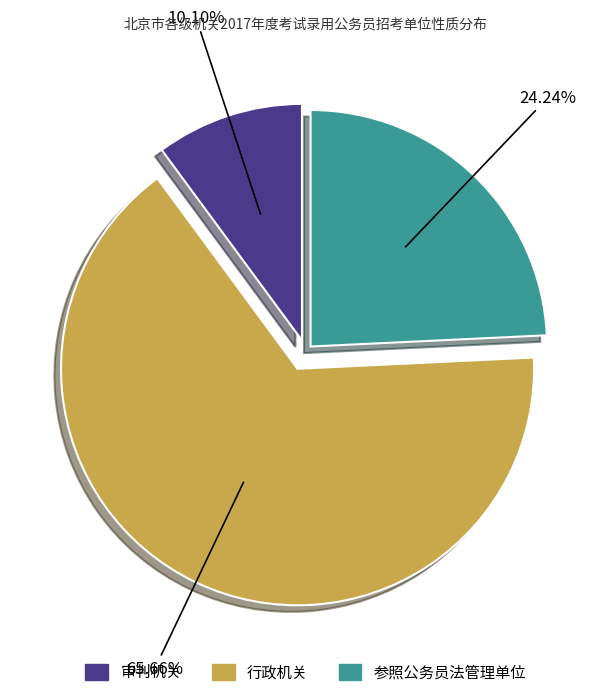

To the nearest percent, what is the difference between the 行政机关 and 参照公务员法管理单位 slice percentages?

41%